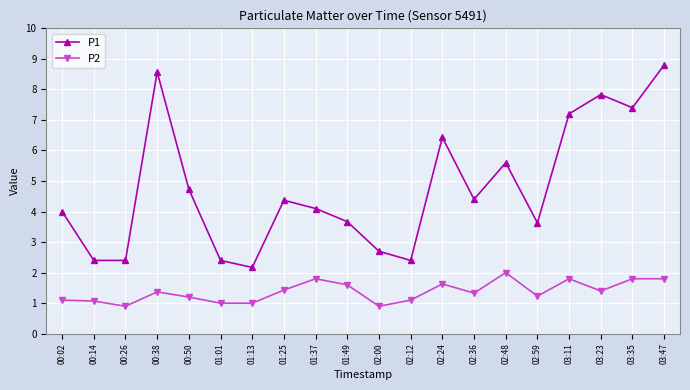

The P1 series shows 3.4 at 01:13. True or false?

False